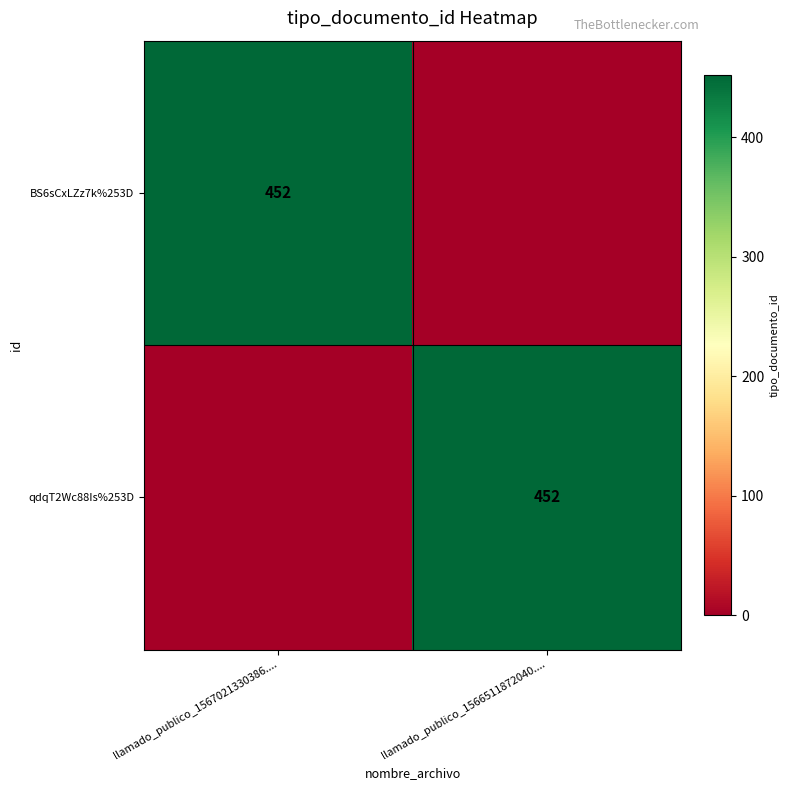

Is it true that qdqT2Wc88Is%253D equals 198 at llamado_publico_1566511872040....?

False